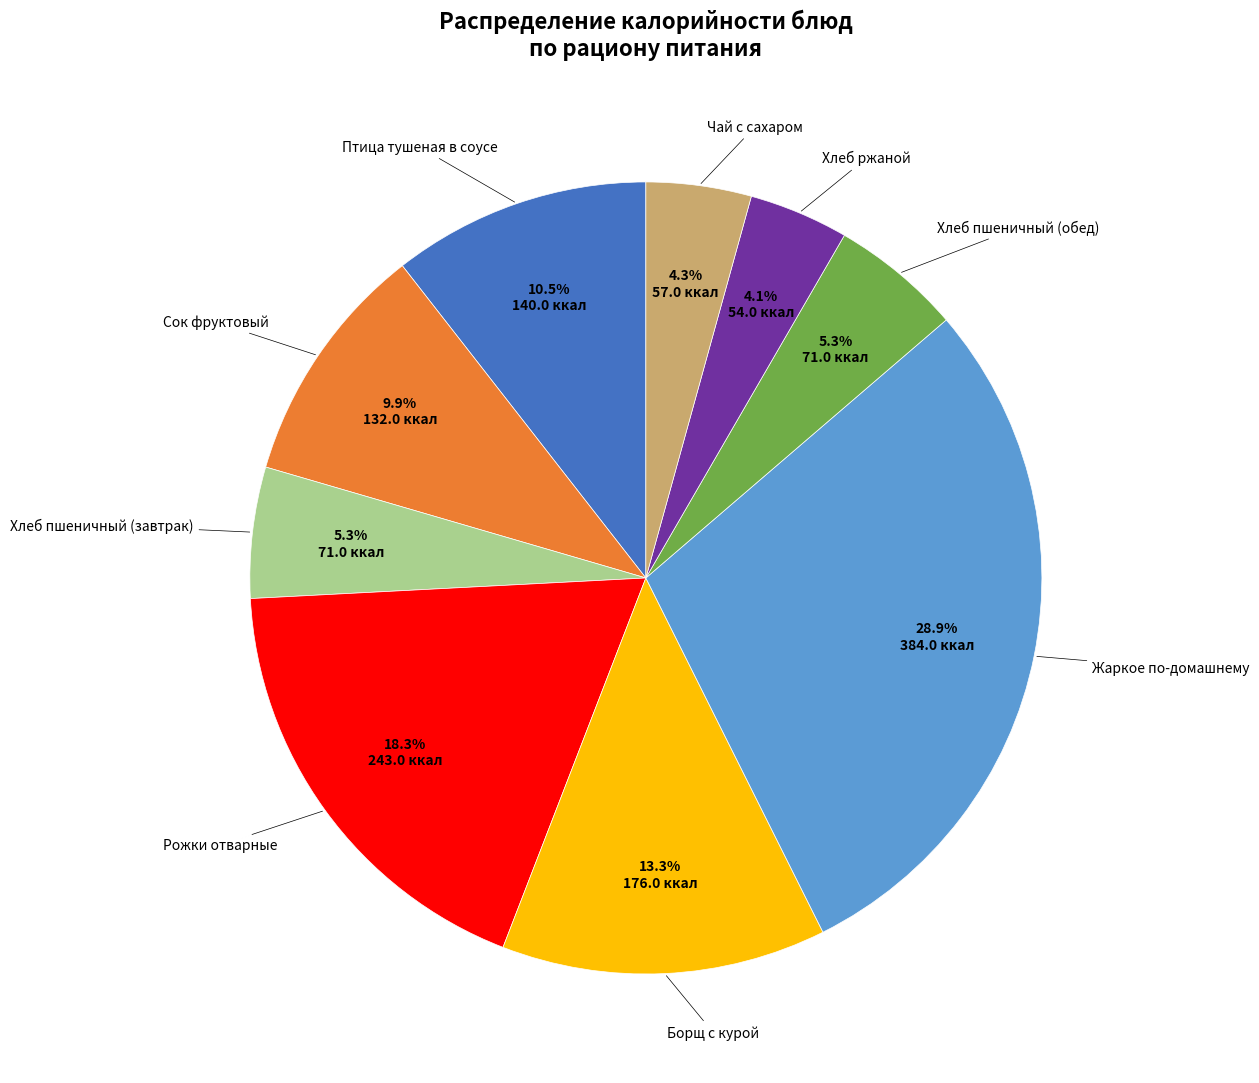

Count the number of slices in the pie.

9